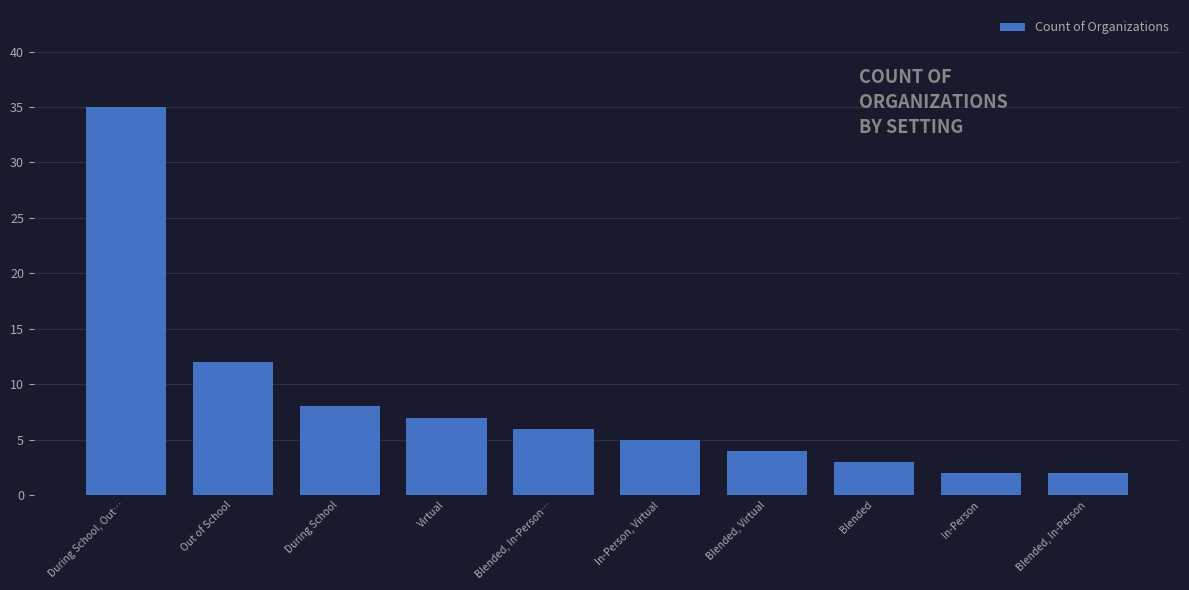

Approximately how many times larger is the value at Out of School compared to Blended, In-Person?

6.0